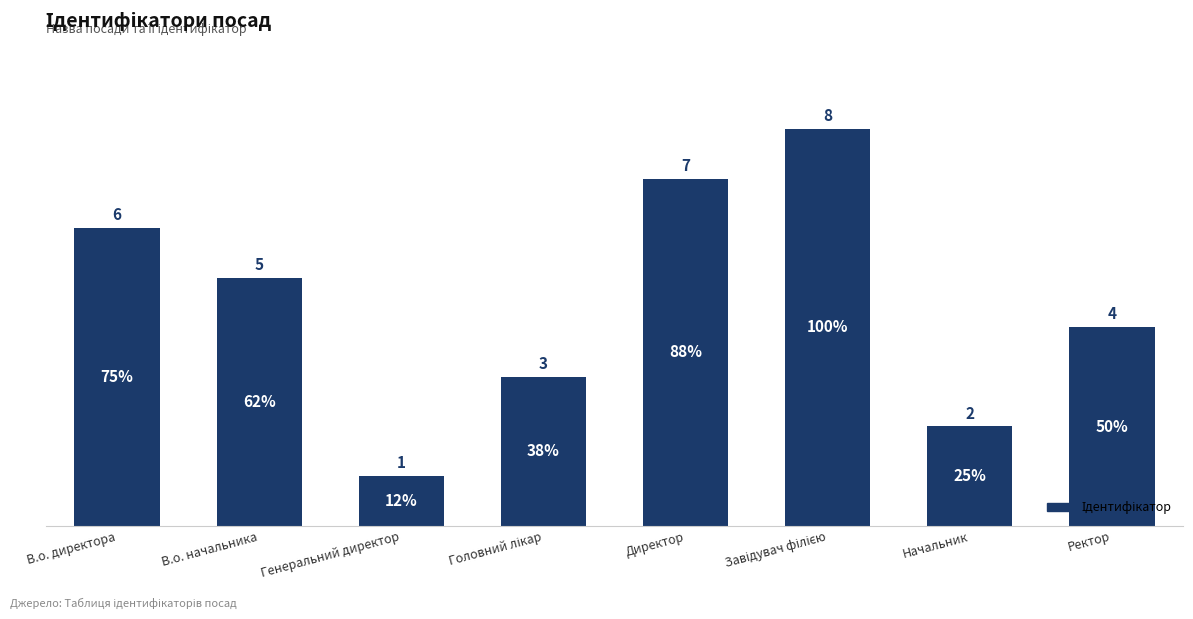

What is the value of the 6th bar from the left?

8